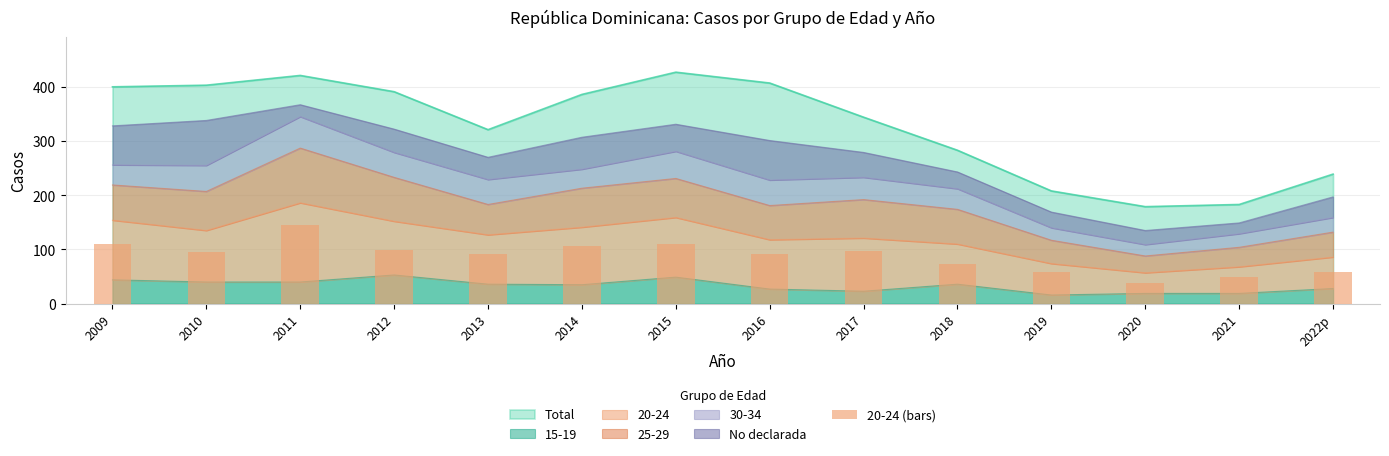

Reading left to right, transcribe all the data shown in this chart.

110	95	146	99	91	106	110	91	98	74	58	38	49	58